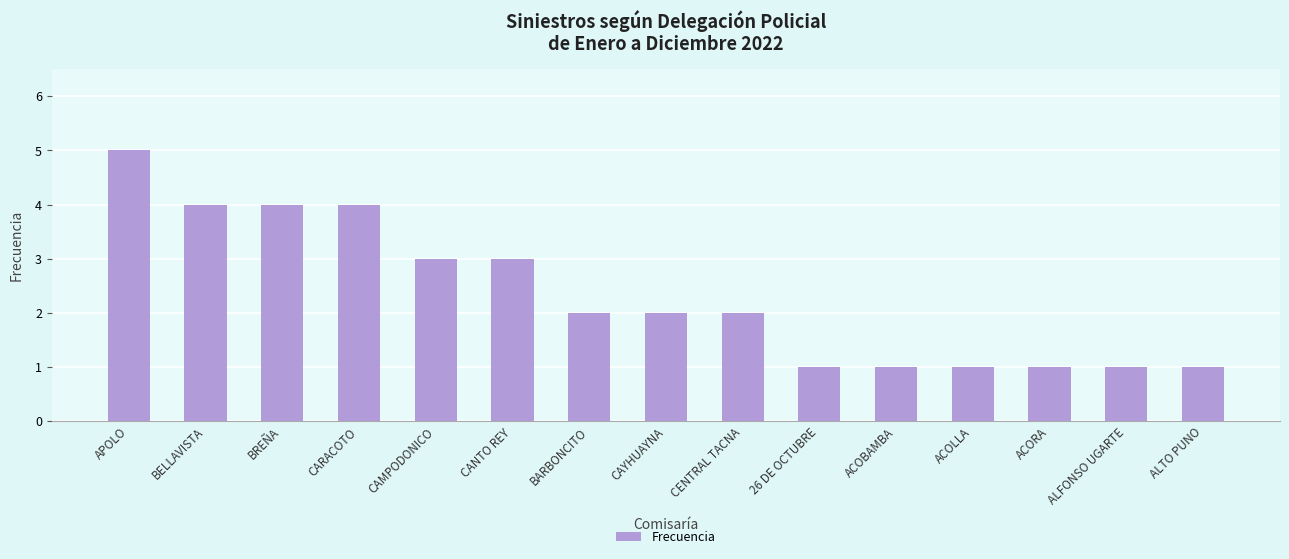

What is the approximate value at APOLO?

5